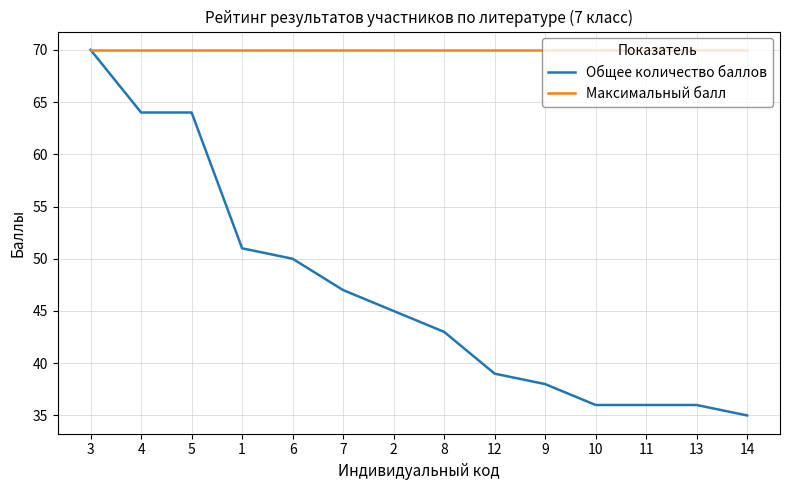

Which series has the largest total across all categories?

Максимальный балл